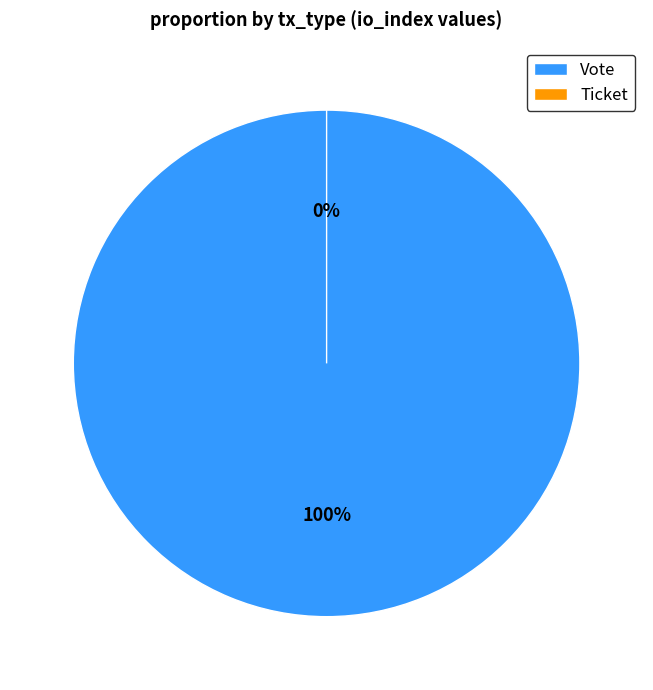

Is there a majority slice in this chart?

Yes